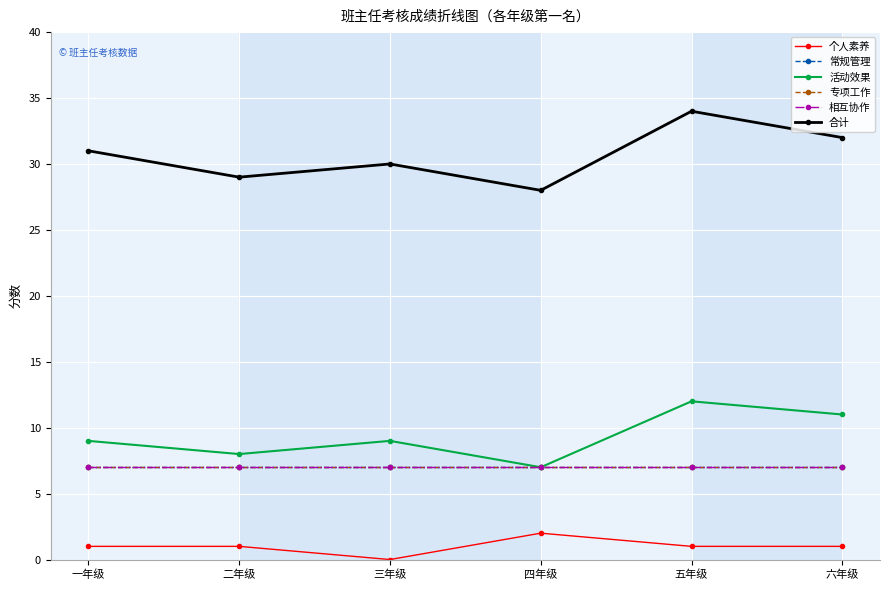

What is the sum of all 相互协作 values?

42